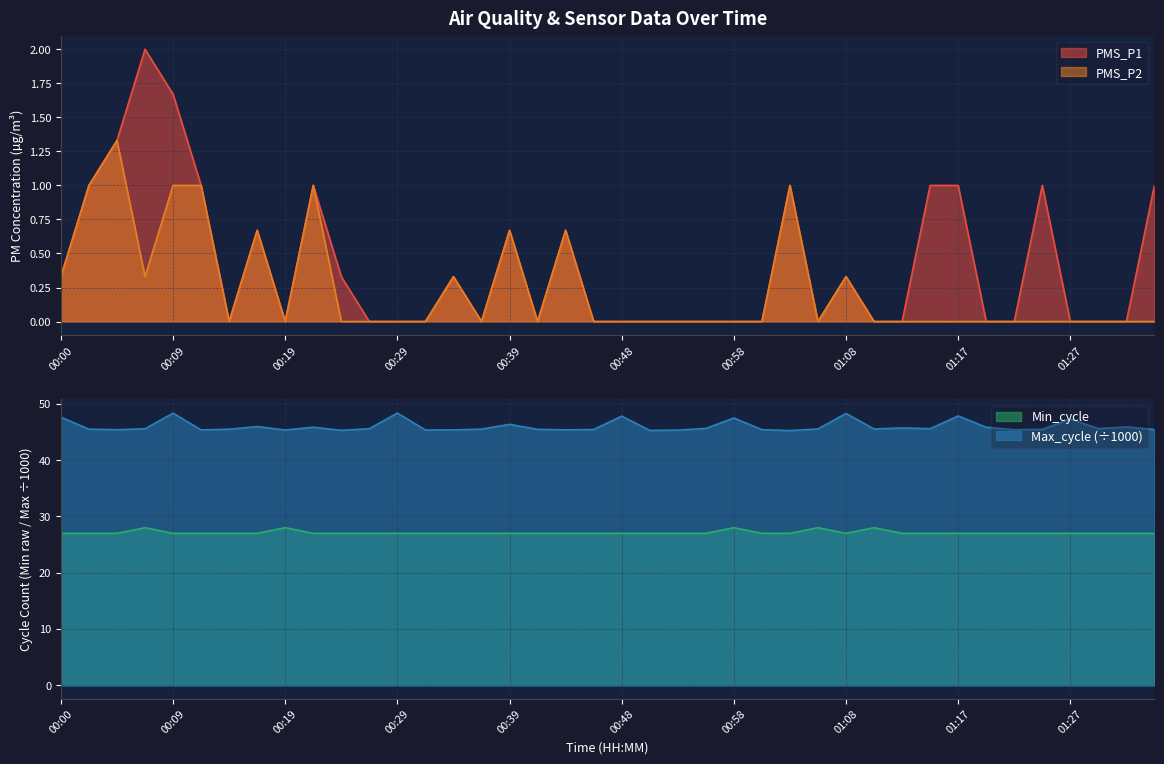

What is the label of the 10th point from the left?

00:22